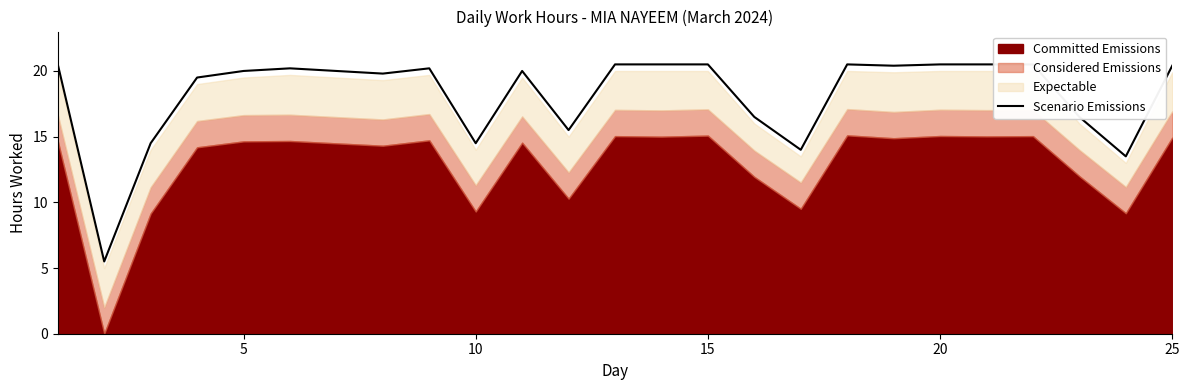

True or false: the data shows 20.5 at 15.

True